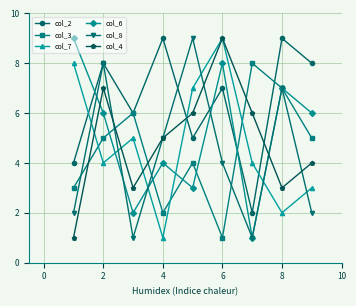

How many interior local valleys does the col_6 series have?

3